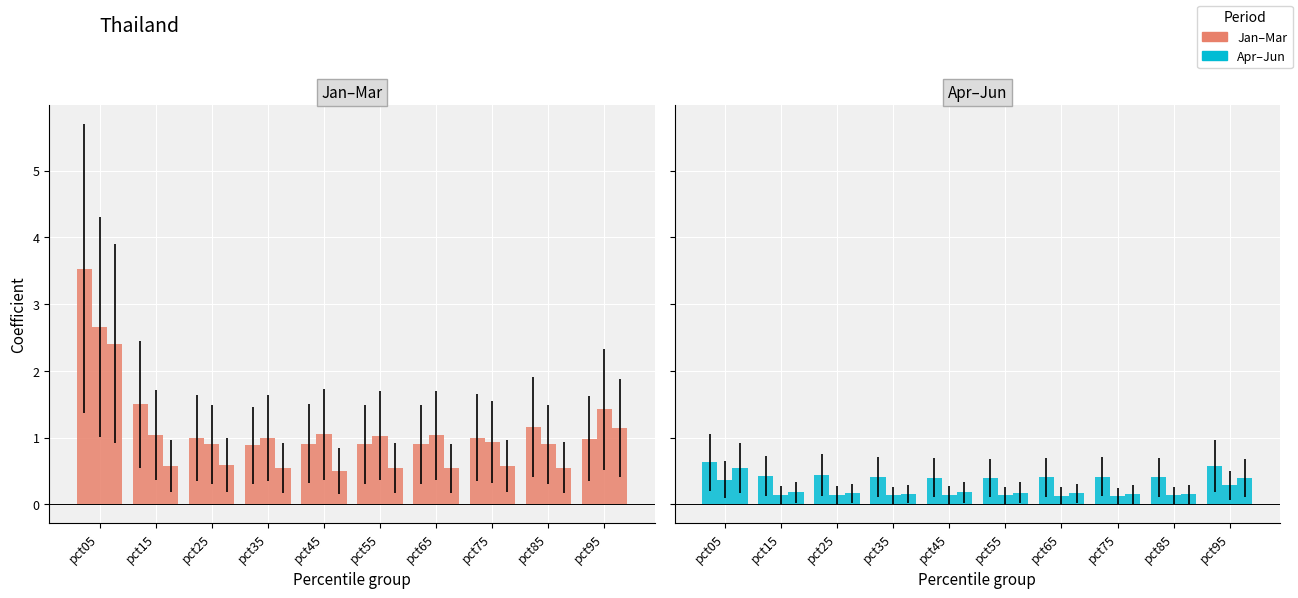

At which category does the chart reach its peak across all series?

pct05